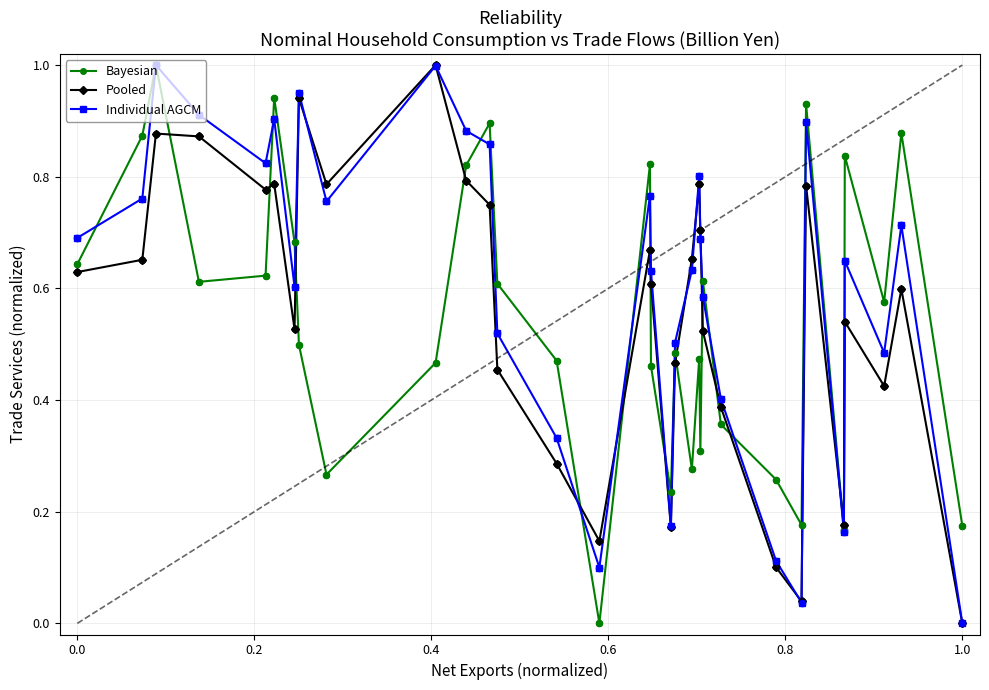

In Individual AGCM, how many points are higher than both neighbors (excluding endpoints)?

9